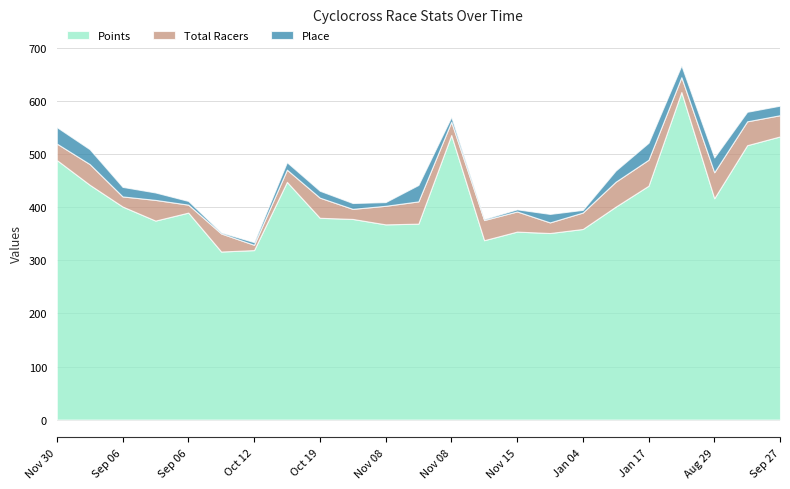

What is the difference between the Total Racers values at 2014-12-14 and 2014-09-6?

19.0